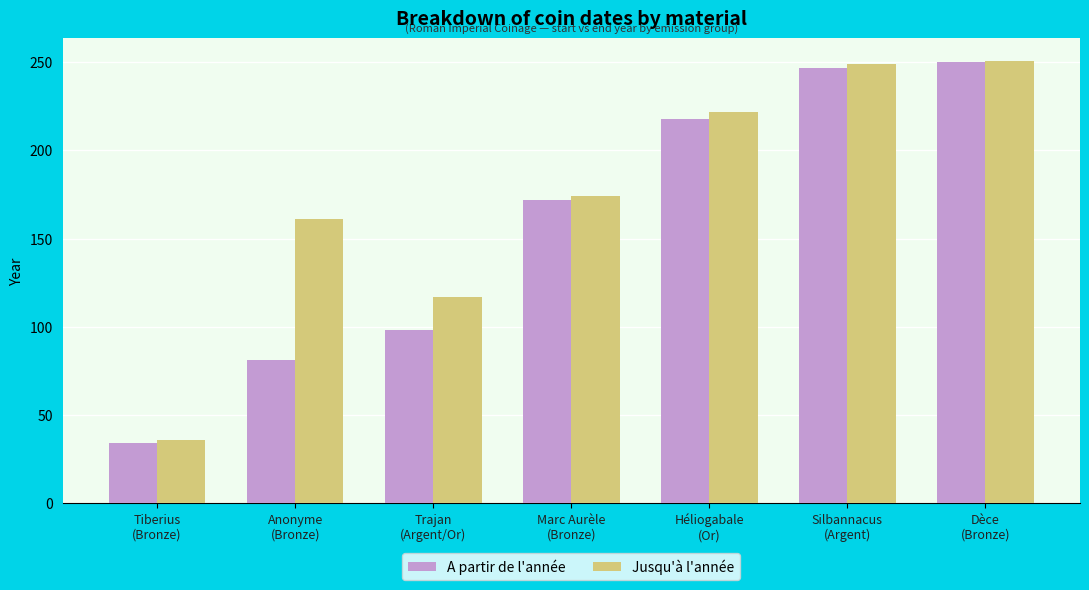

What is the label of the 7th bar from the left?

Dèce
(Bronze)